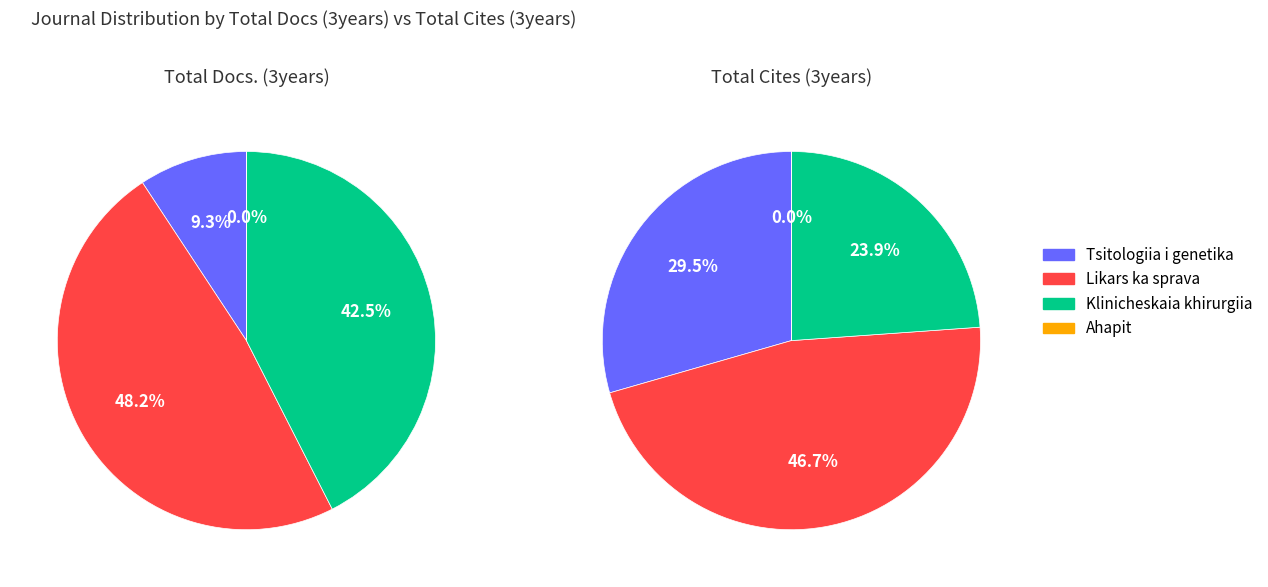

To the nearest percent, what portion does Likars ka sprava represent?

47%